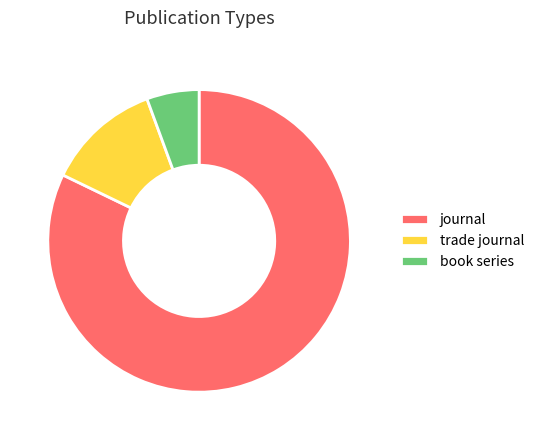

Does journal account for over 50% of the chart?

Yes